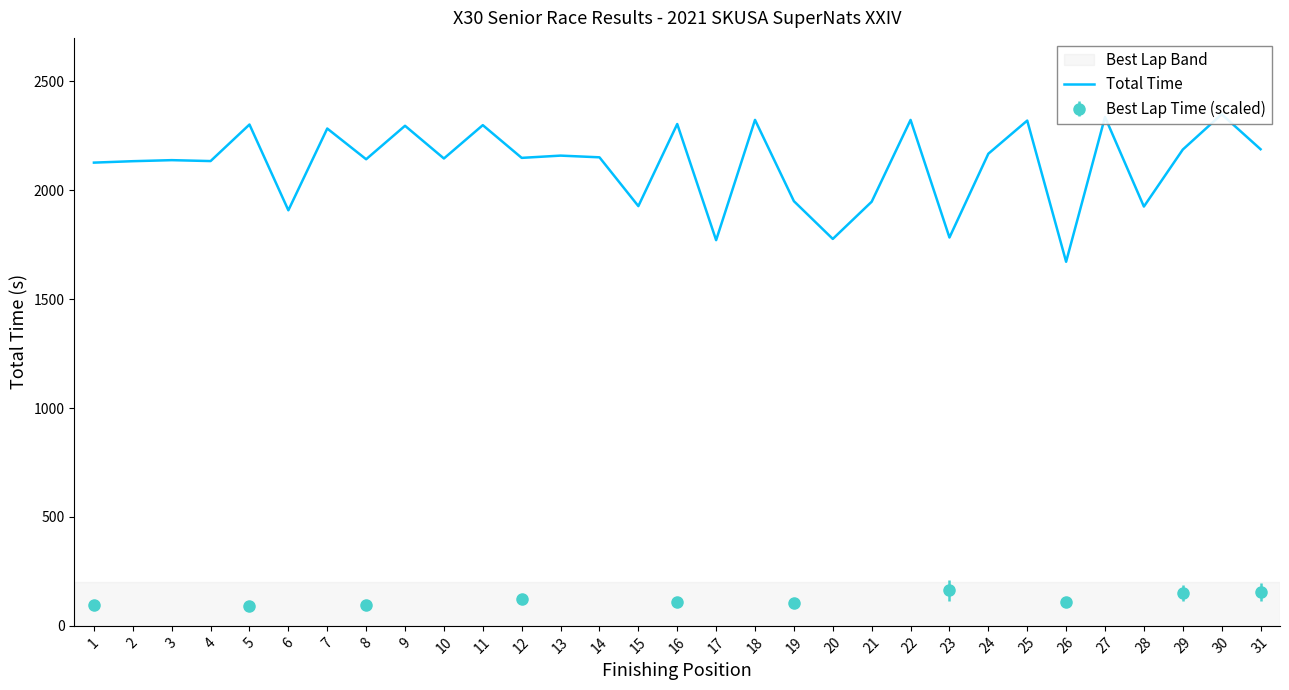

Where does the data first go above 2149?

5